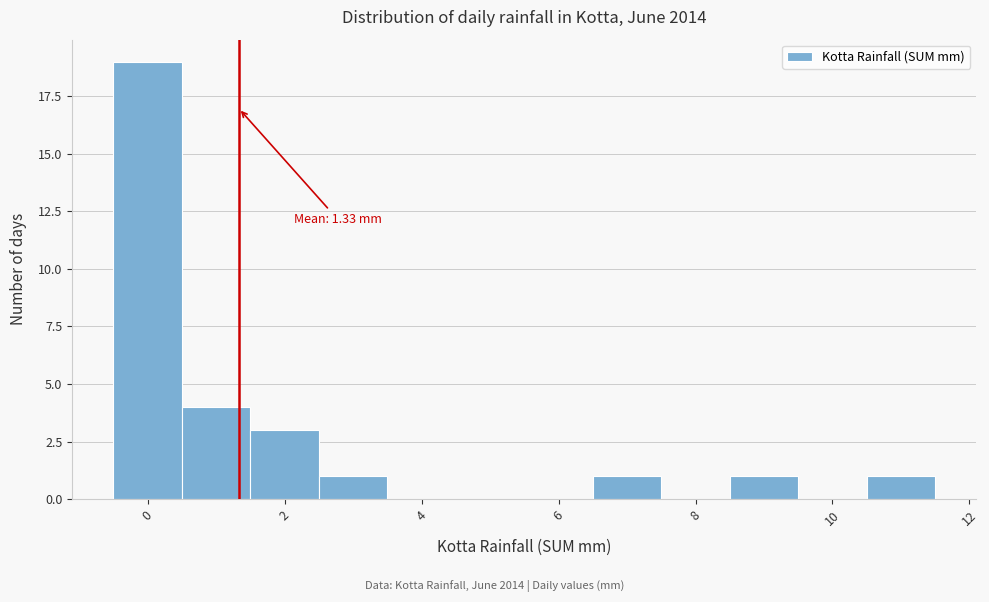

Over which range of the x-axis is the bar tallest?

-0.5 to 0.5